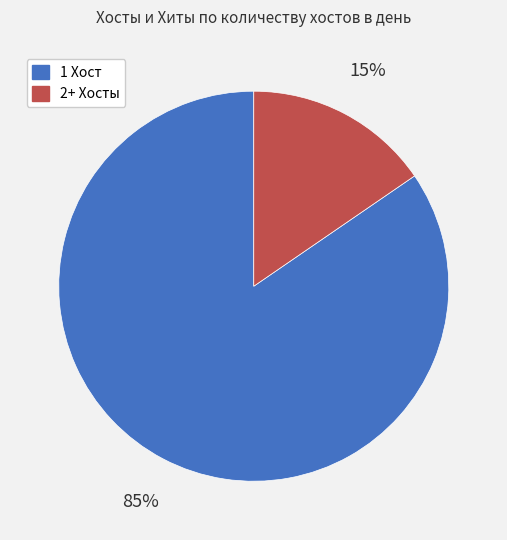

To the nearest percent, what is the average slice percentage?

50%